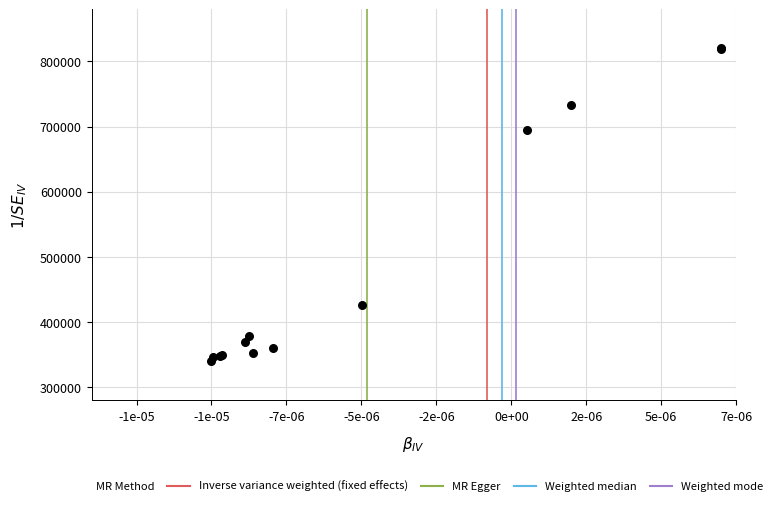

What Y value in the scatter plot is closest to 580000?

694357.2